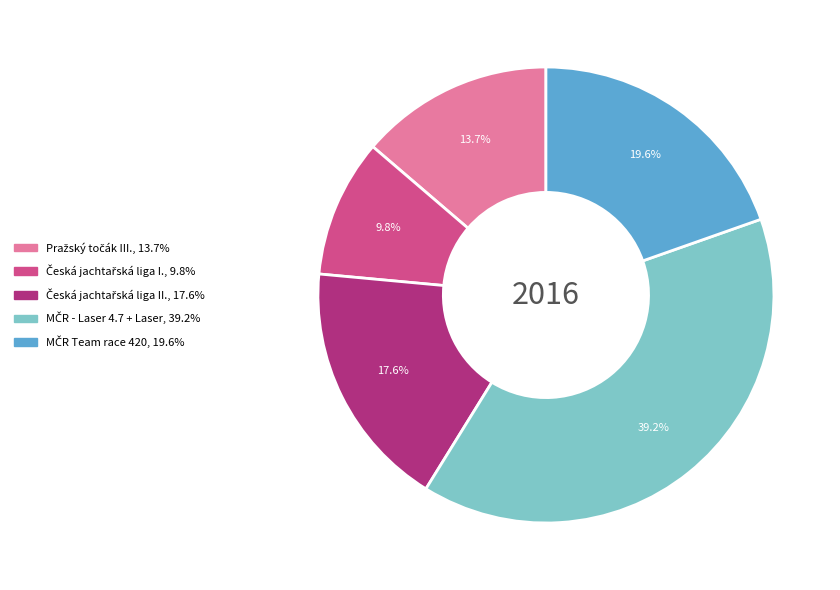

To the nearest percent, what is the average slice percentage?

20%